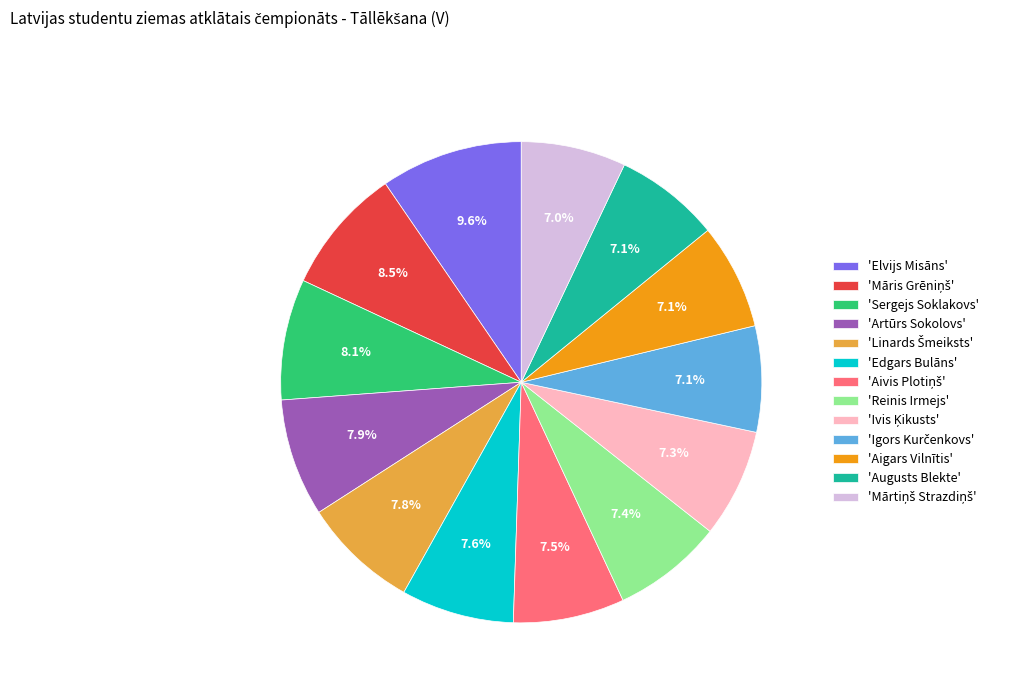

Which category has the biggest portion of the pie?

'Elvijs Misāns'